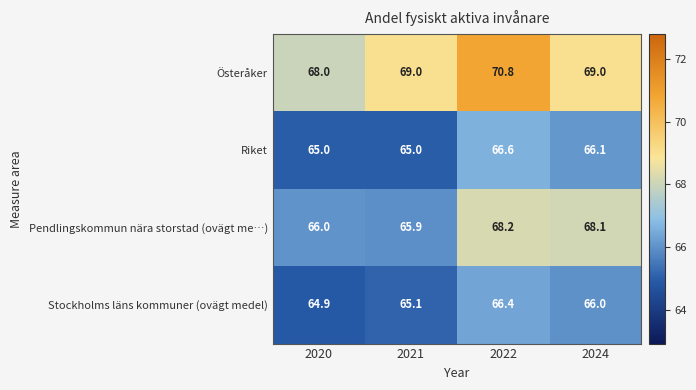

Reading right to left, extract all data points from this chart.

Österåker: 69.0	70.8	69.0	68.0
Riket: 66.1	66.6	65.0	65.0
Pendlingskommun nära storstad (ovägt me…): 68.1	68.2	65.9	66.0
Stockholms läns kommuner (ovägt medel): 66.0	66.4	65.1	64.9